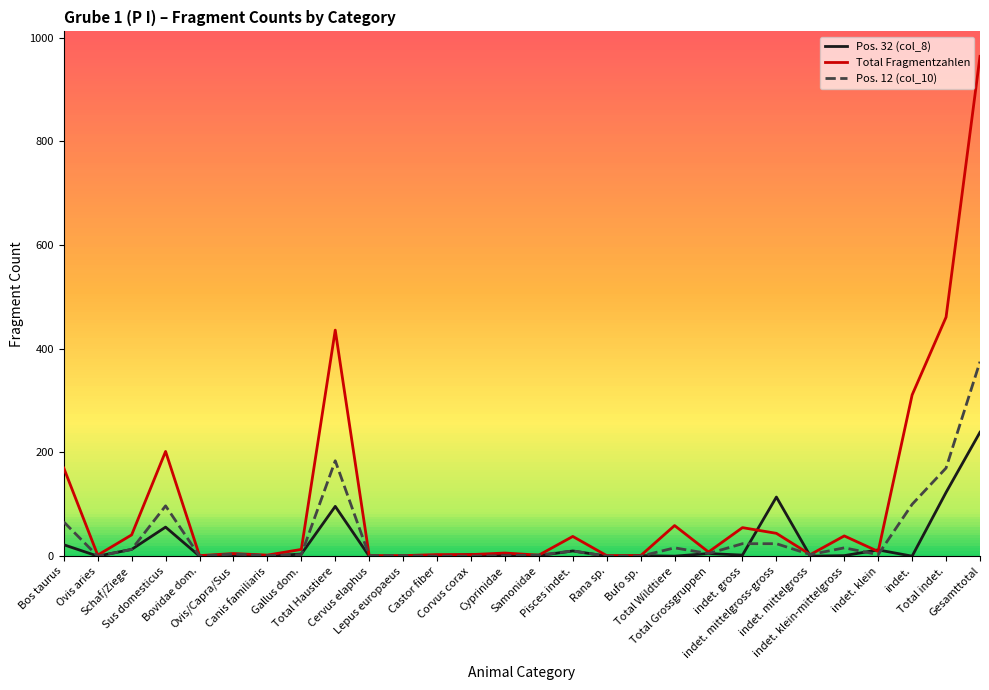

Which category has the highest value in the Pos. 12 (col_10) series?

Gesamttotal